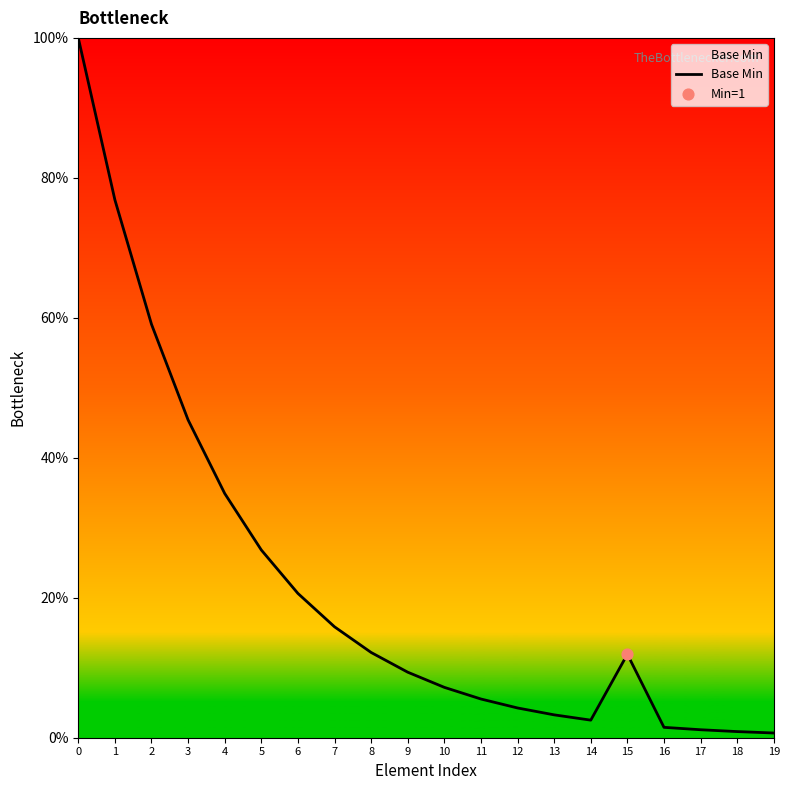

What is the change in value from 3 to 6?

-24.8